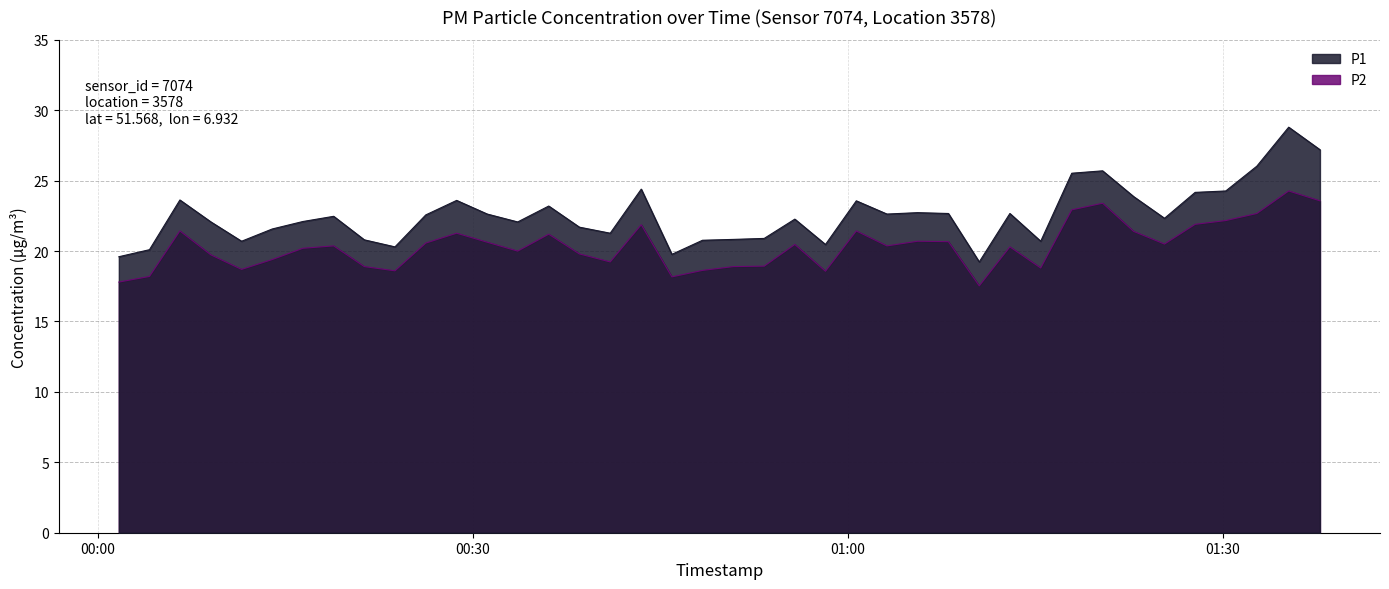

What is the maximum value shown in the chart?

28.8